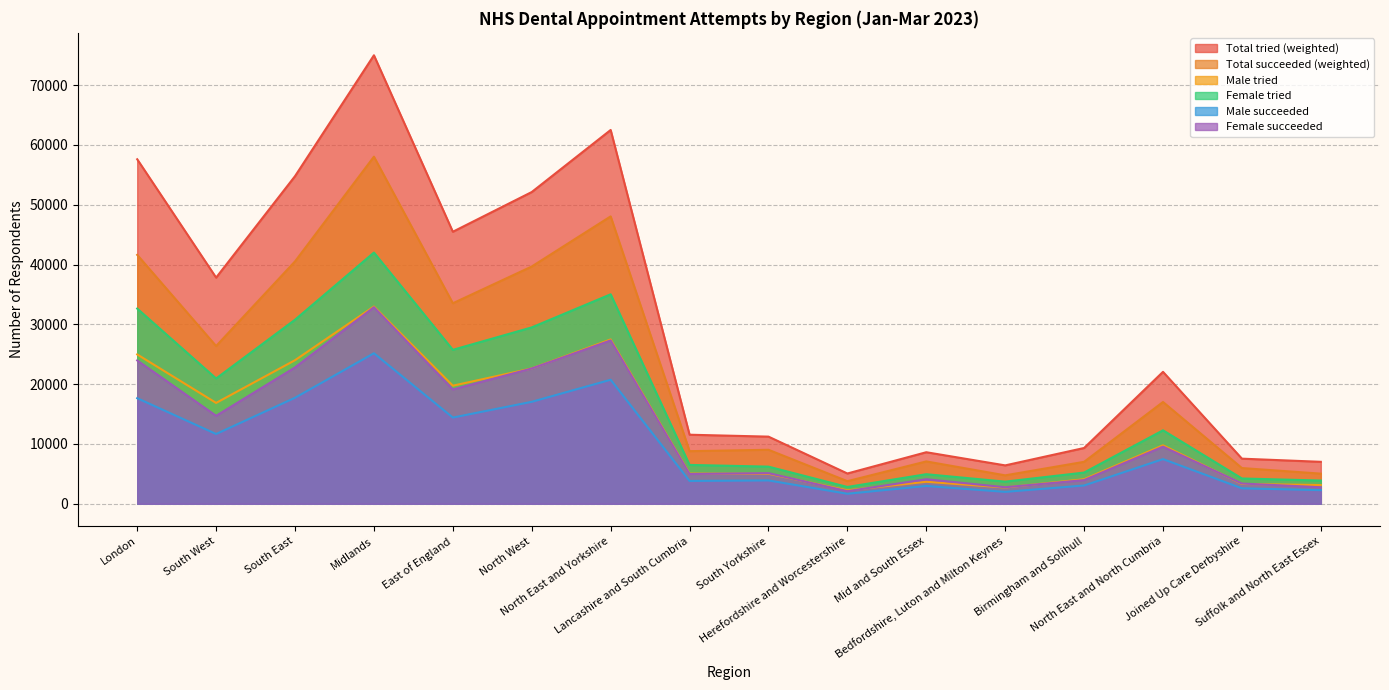

The value of Male tried at South West is 5804. True or false?

False